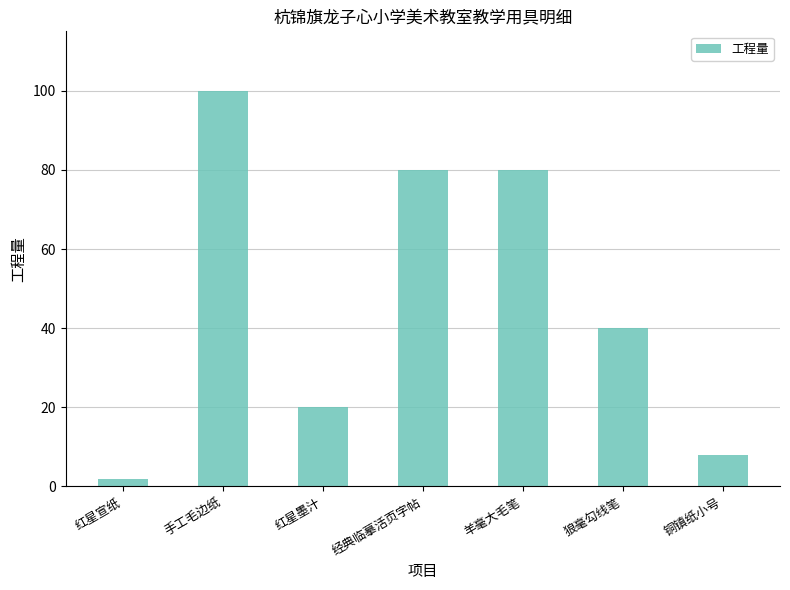

The chart shows a value of 140 at 羊毫大毛笔. True or false?

False